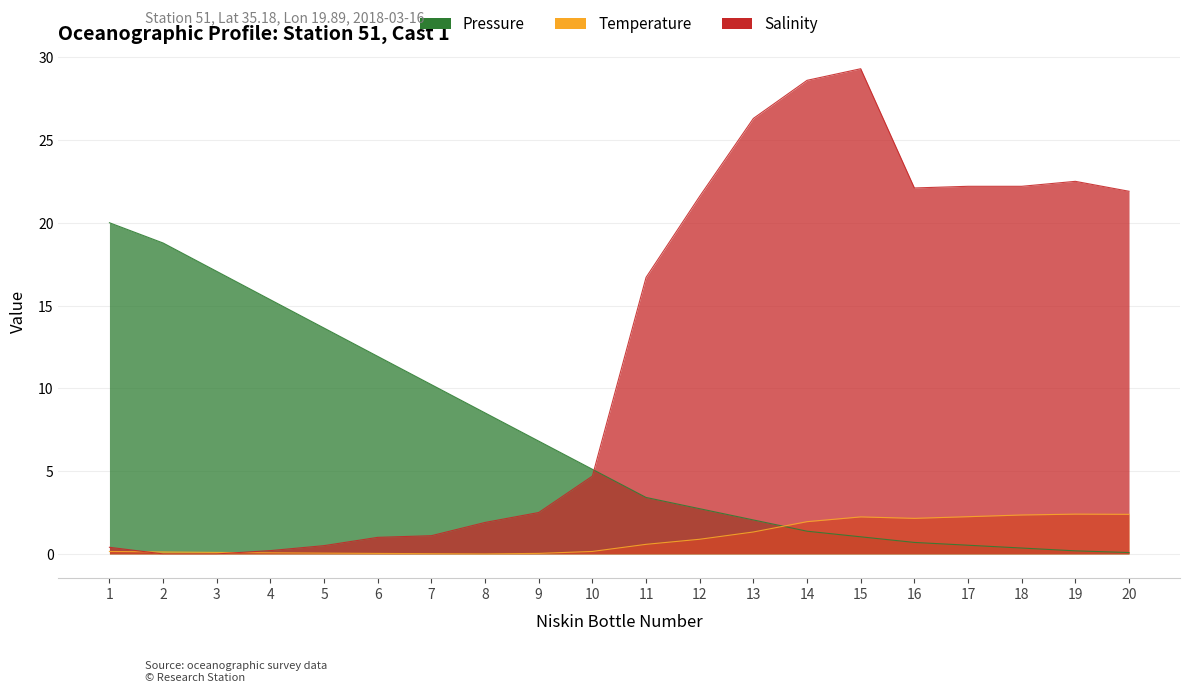

List the series in order of their overall mean, highest first.

Salinity, Pressure, Temperature